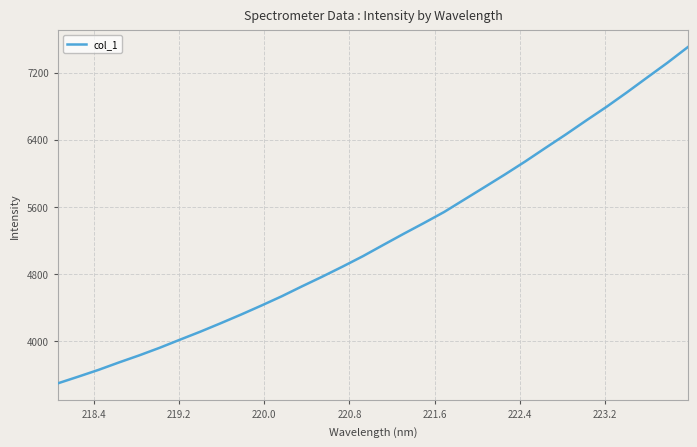

What is the difference between the maximum and minimum values?

4007.2